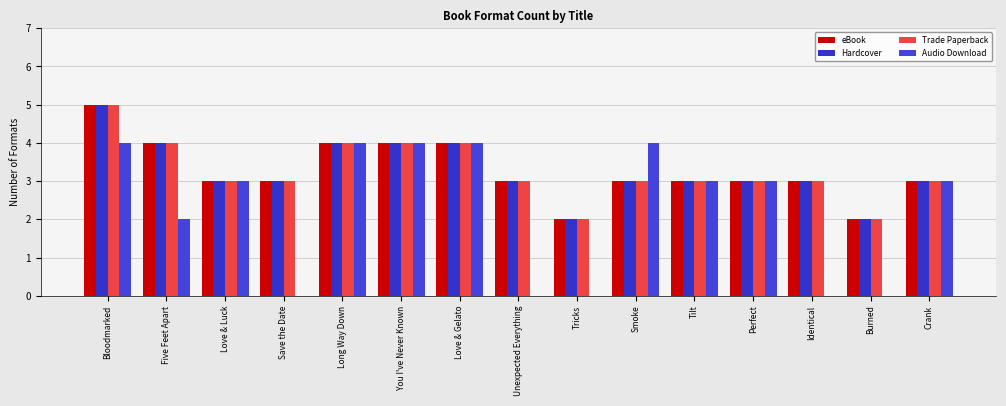

What is the approximate value of eBook at Save the Date?

3